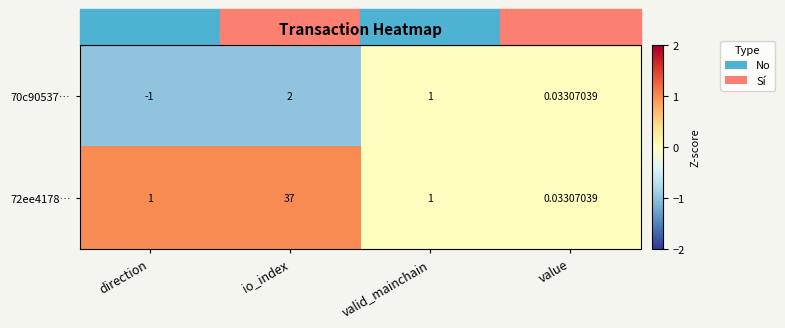

List the labels in order of 70c90537… value, largest first.

io_index, valid_mainchain, value, direction